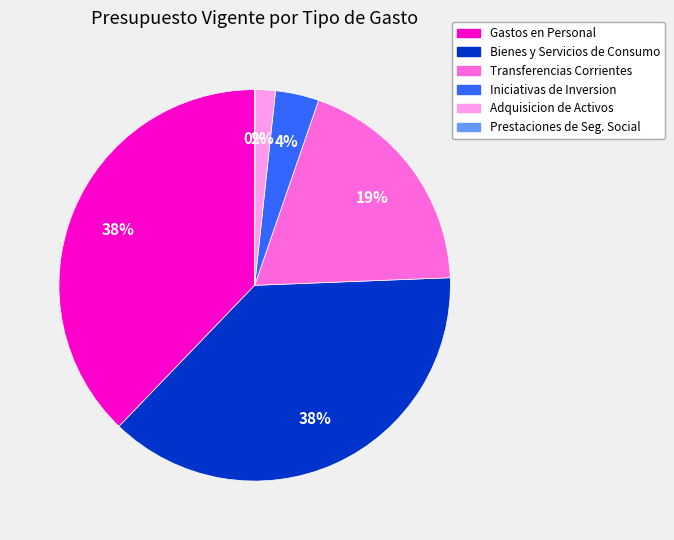

To the nearest percent, what is the difference between the largest and smallest slice percentages?

38%